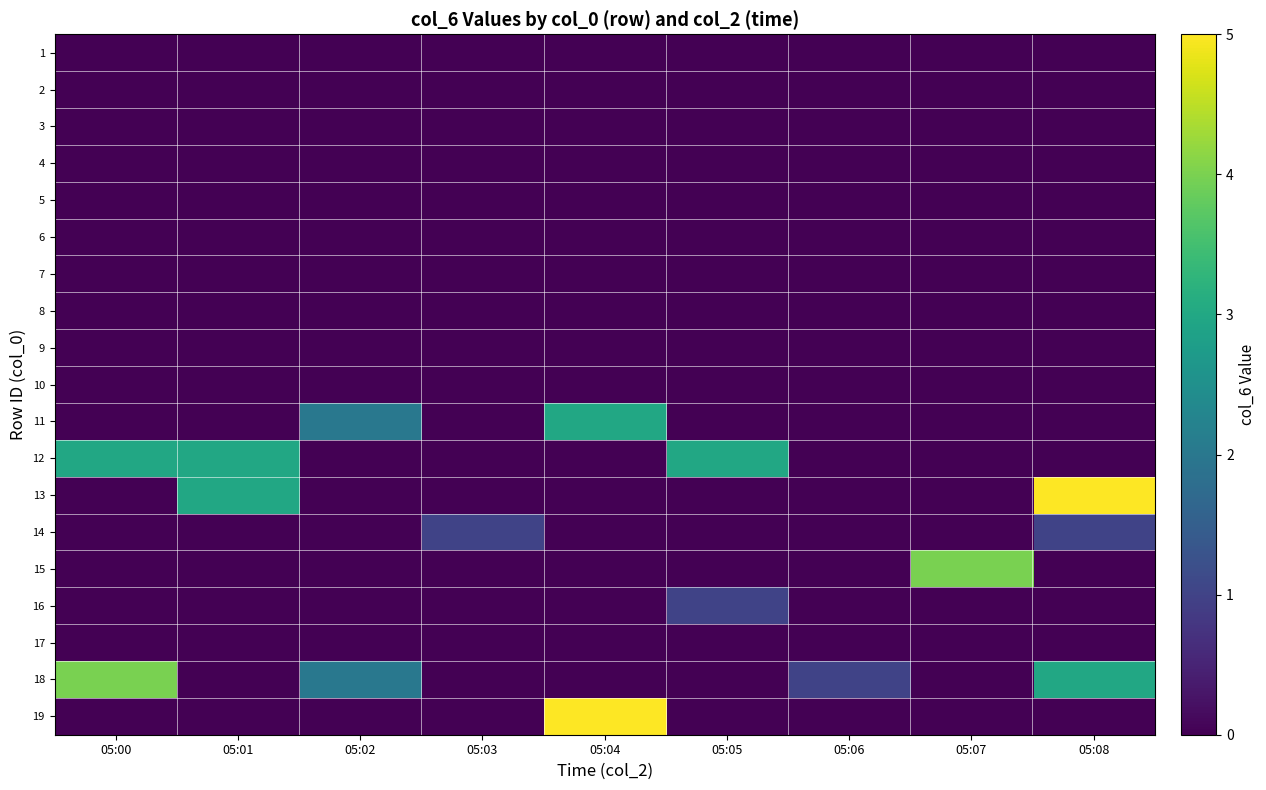

Between 05:07 and 05:03, which is larger?

05:07